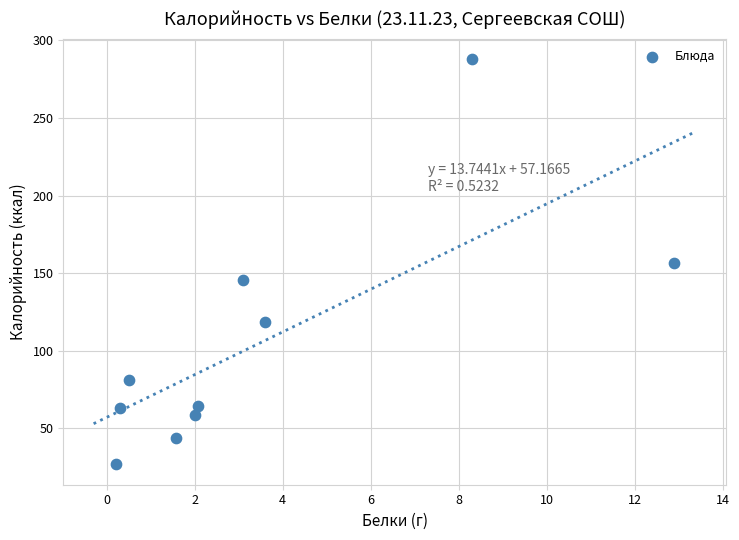

What is the average Y value?

104.6